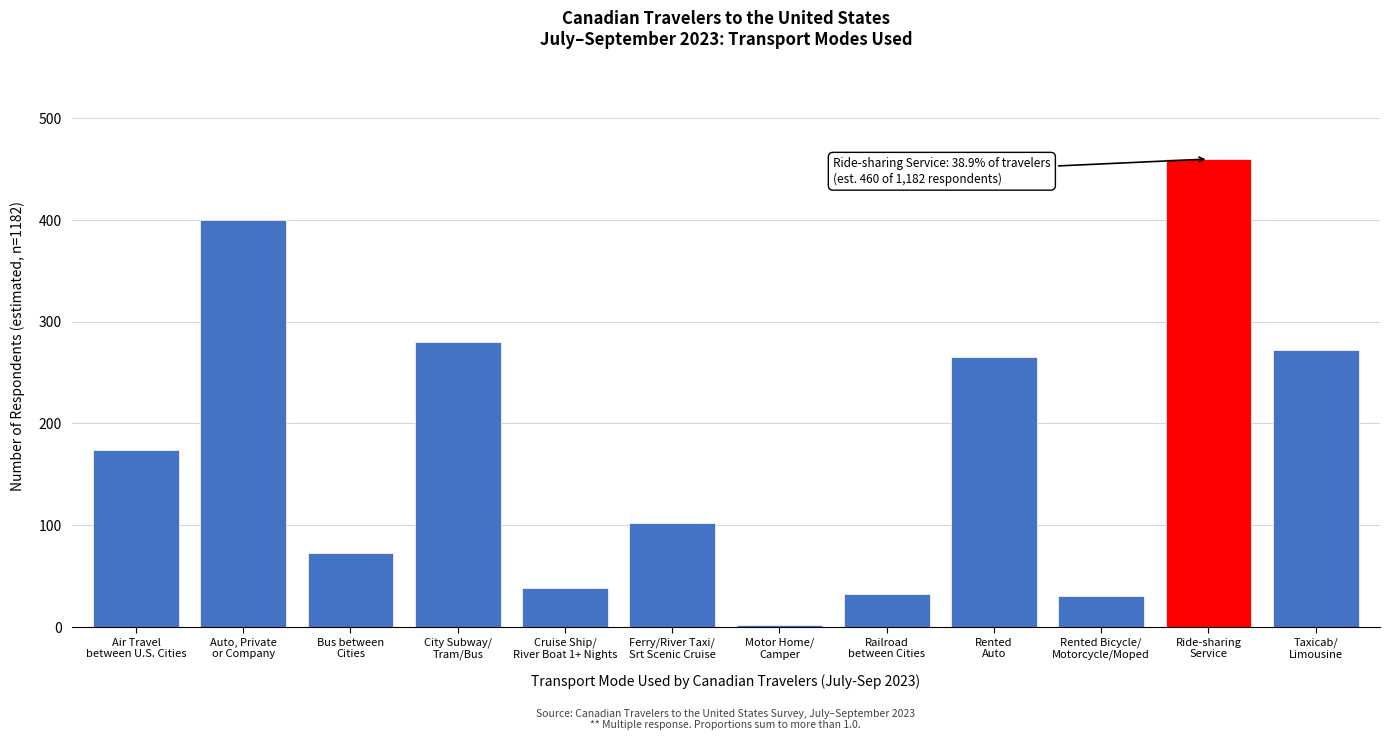

What is the average value?

177